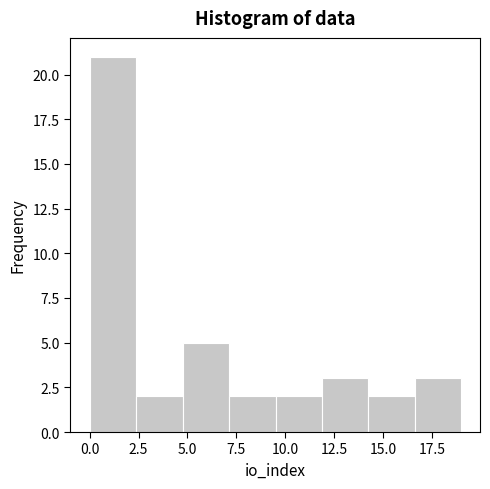

What is the height of the bar covering 12.0 to 14.5 on the x-axis? Neither the bar edges nor the heights are printed on the chart, so give them approximately, as read against the axes.

3